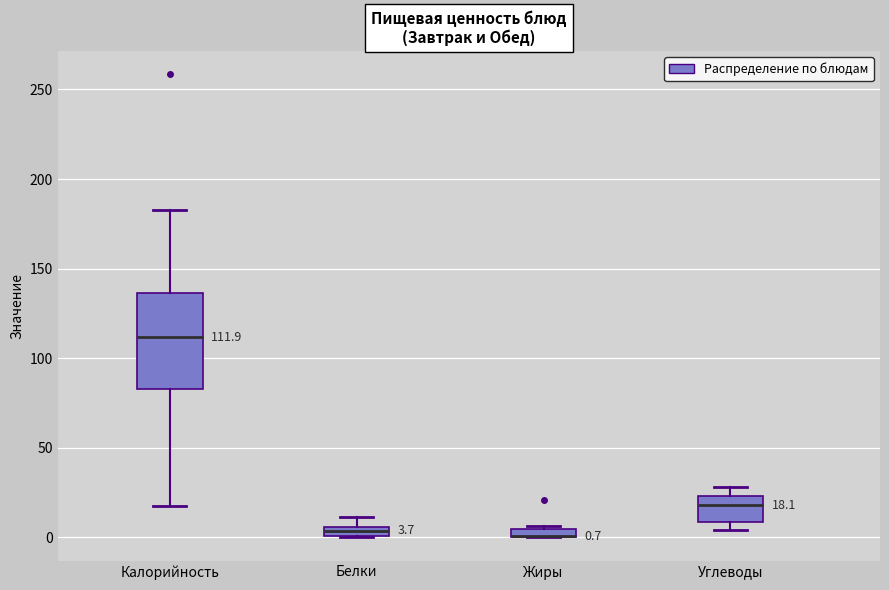

Comparing the boxes themselves (not the whiskers), which one is the tallest?

Калорийность